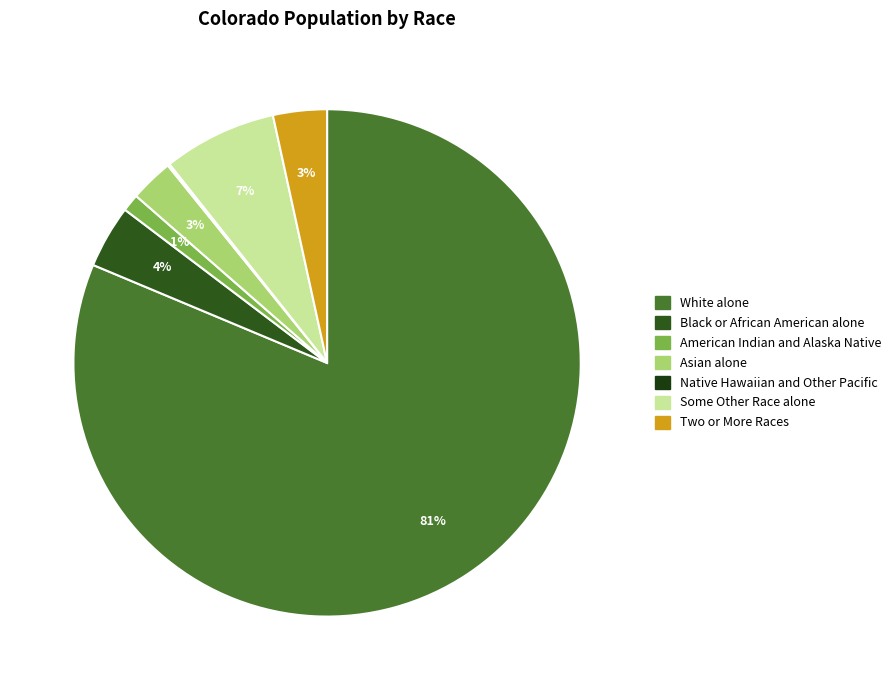

Which has a higher value, American Indian and Alaska Native or White alone?

White alone